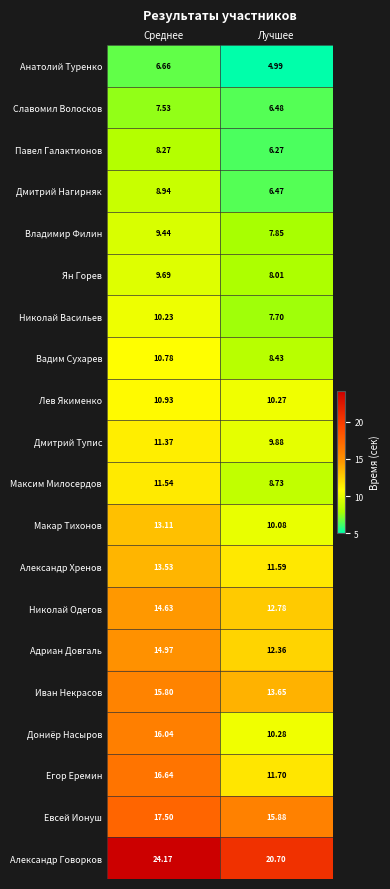

Where does the Егор Еремин series first go above 16?

Среднее